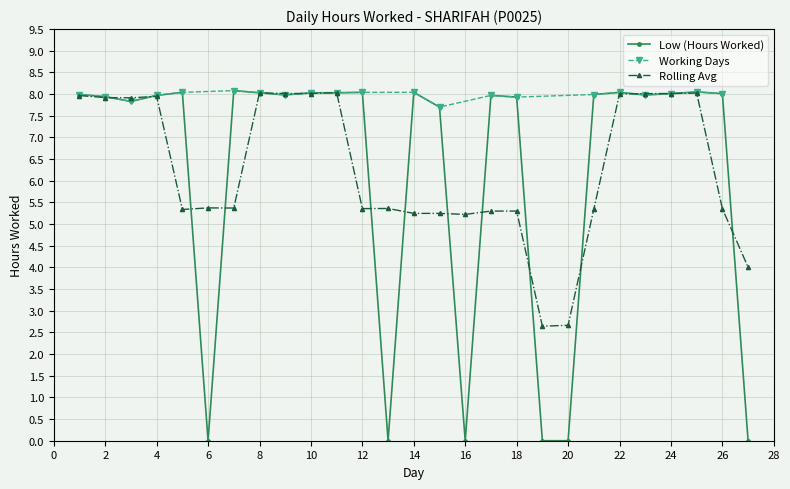

Which has a higher value, 3 or 6?

3